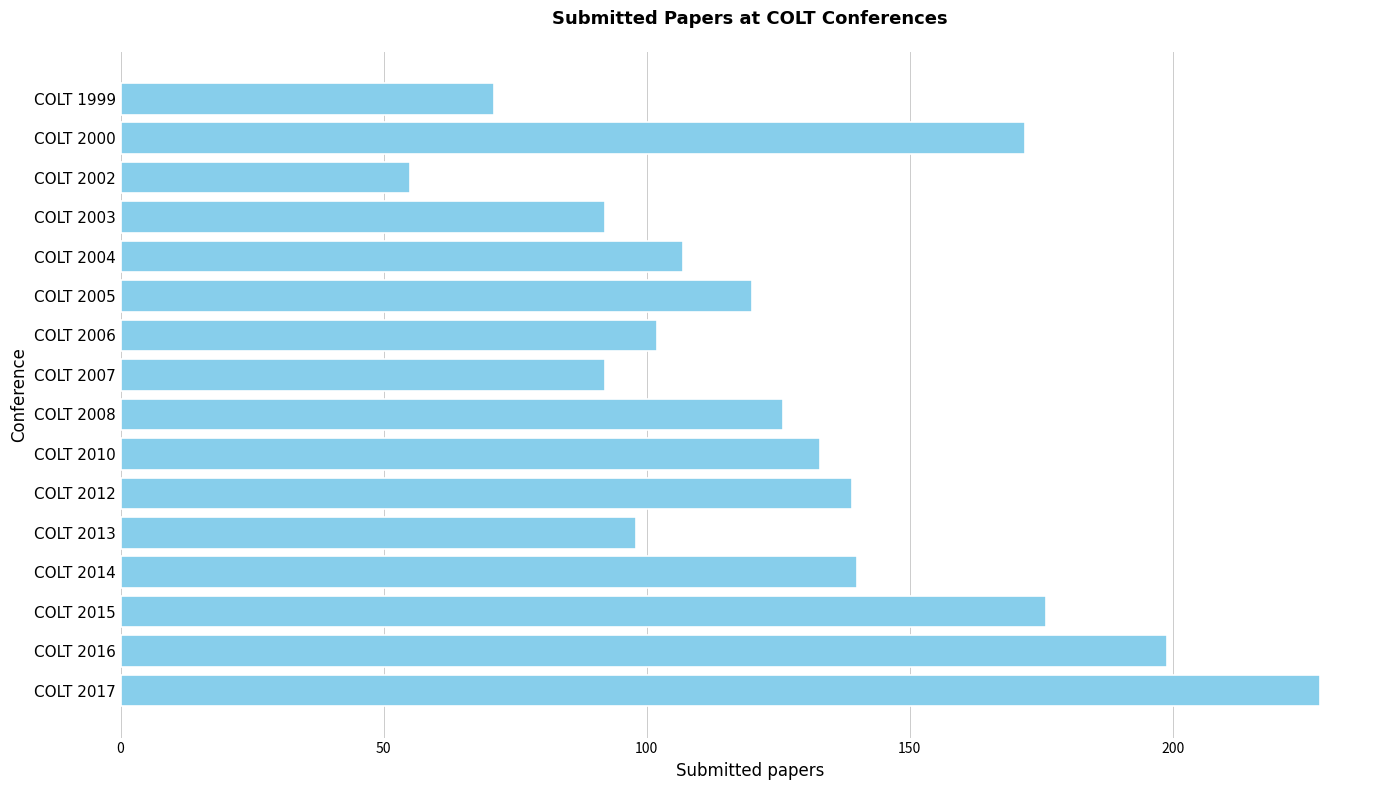

What is the approximate value at COLT 2002, to the nearest 50?

50